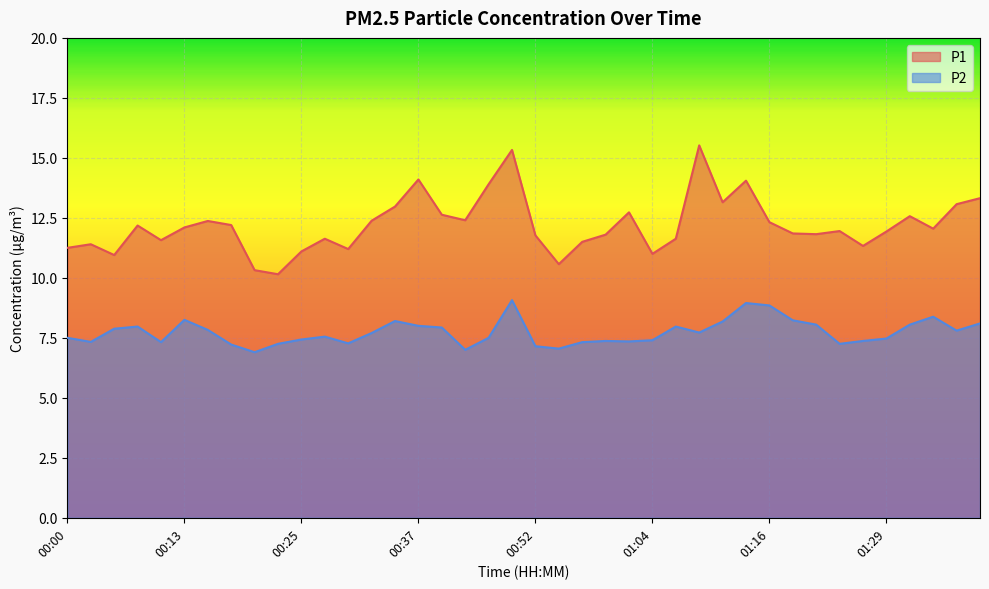

Reading left to right, what are all the values shown in this chart?

P1: 00:00=11.2	00:03=11.4	00:05=10.9	00:08=12.2	00:10=11.6	00:13=12.1	00:15=12.4	00:18=12.2	00:20=10.3	00:22=10.2	00:25=11.1	00:27=11.6	00:30=11.2	00:32=12.4	00:34=13.0	00:37=14.1	00:39=12.6	00:42=12.4	00:44=13.9	00:47=15.3	00:52=11.8	00:54=10.6	00:56=11.5	00:59=11.8	01:01=12.7	01:04=11.0	01:06=11.6	01:09=15.5	01:11=13.2	01:14=14.1	01:16=12.3	01:19=11.8	01:21=11.8	01:24=11.9	01:27=11.3	01:29=11.9	01:31=12.6	01:34=12.1	01:36=13.1	01:39=13.3
P2: 00:00=7.5	00:03=7.3	00:05=7.9	00:08=8.0	00:10=7.3	00:13=8.2	00:15=7.8	00:18=7.2	00:20=6.9	00:22=7.2	00:25=7.4	00:27=7.5	00:30=7.3	00:32=7.7	00:34=8.2	00:37=8.0	00:39=7.9	00:42=7.0	00:44=7.5	00:47=9.1	00:52=7.2	00:54=7.0	00:56=7.3	00:59=7.4	01:01=7.3	01:04=7.4	01:06=8.0	01:09=7.7	01:11=8.2	01:14=8.9	01:16=8.8	01:19=8.2	01:21=8.1	01:24=7.2	01:27=7.4	01:29=7.5	01:31=8.1	01:34=8.4	01:36=7.8	01:39=8.1